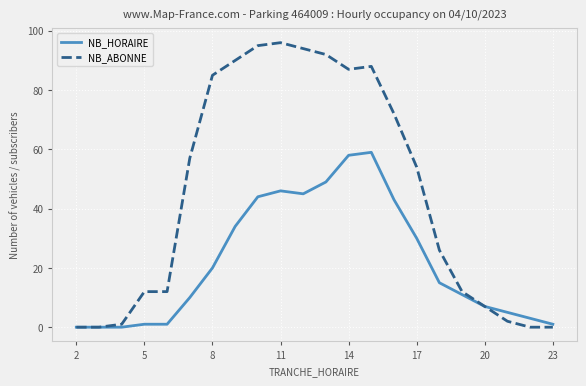

Which series has the largest total across all categories?

NB_ABONNE